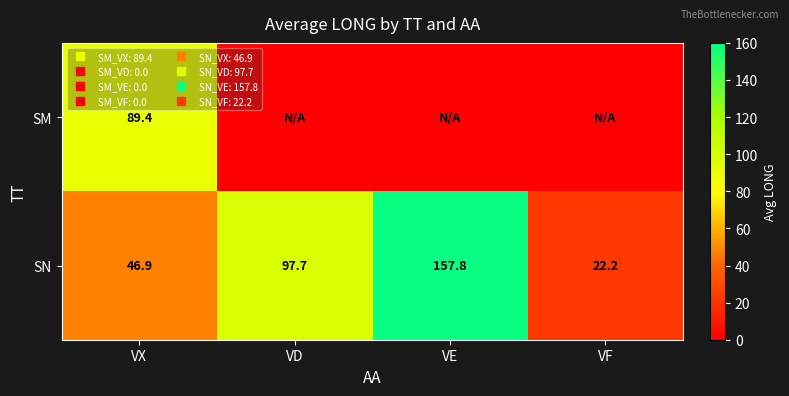

How many data points in SN are less than 97?

2